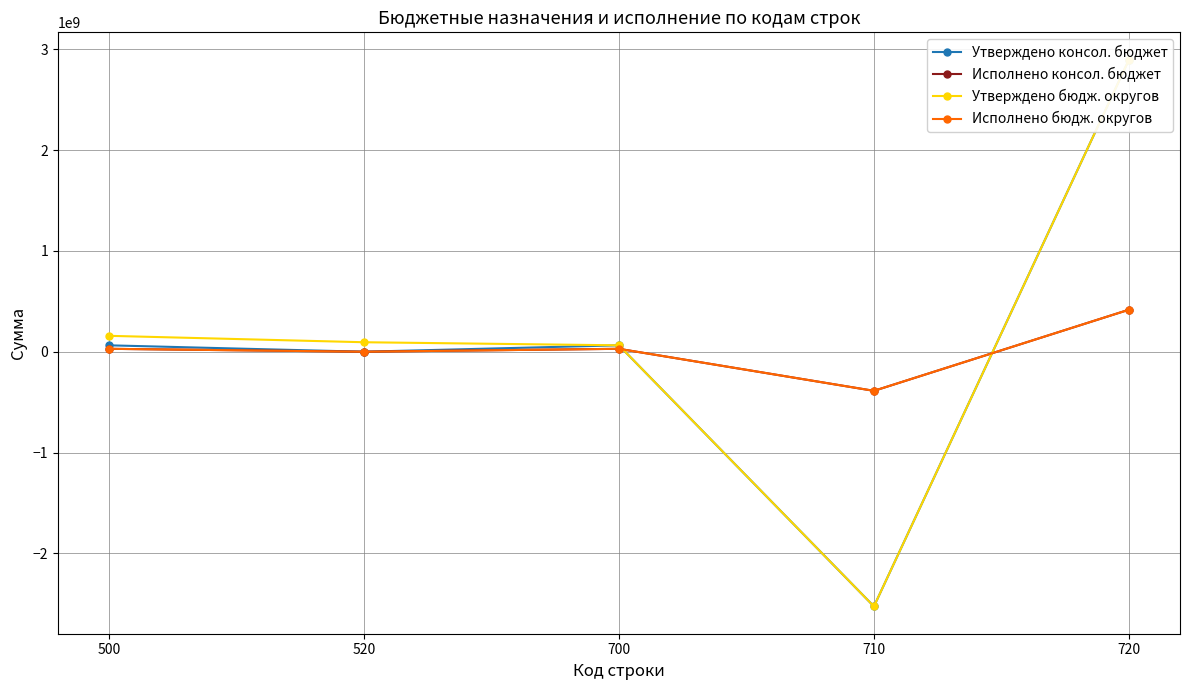

How many categories are shown in the chart?

5